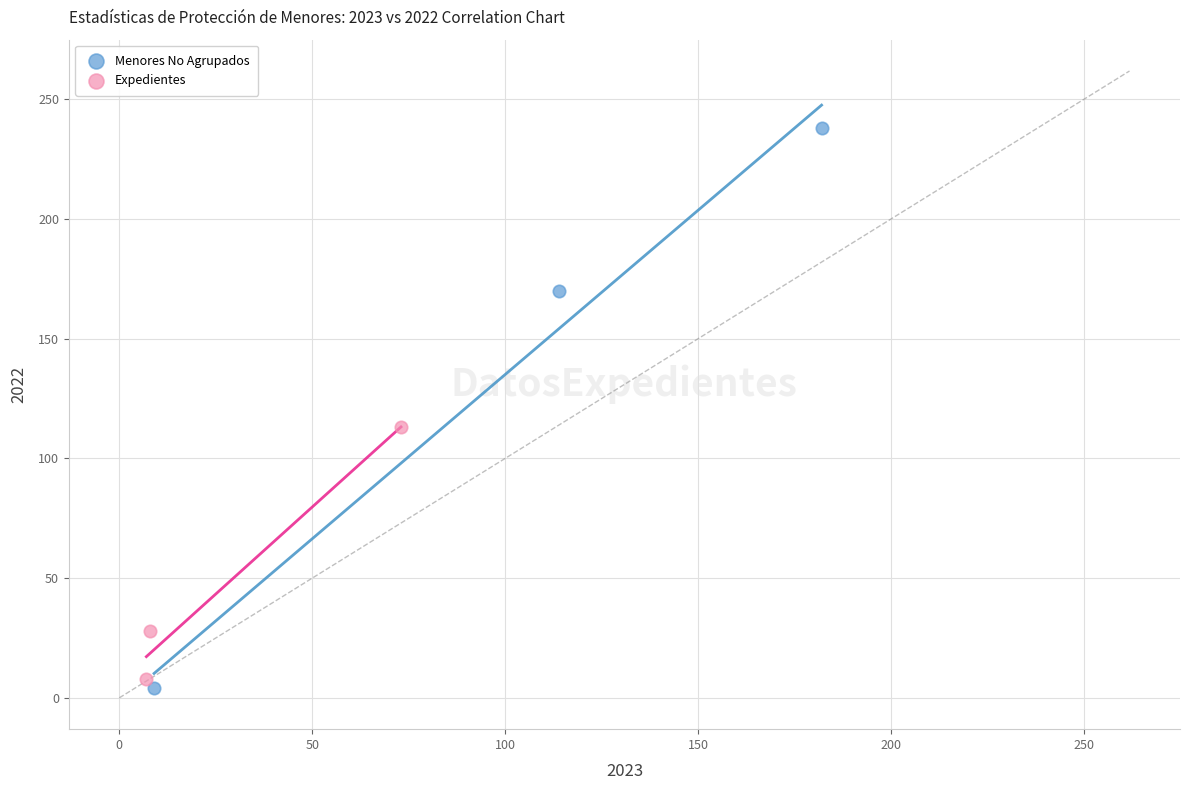

Which series has the largest Y range (max minus min)?

Menores No Agrupados